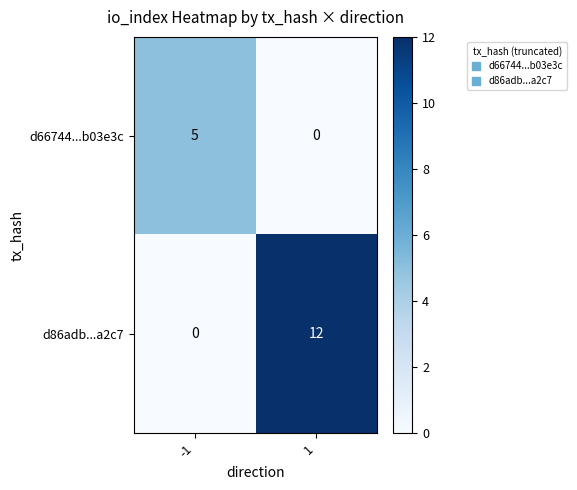

What is the difference between the maximum and minimum values in the d86adb...a2c7 series?

12